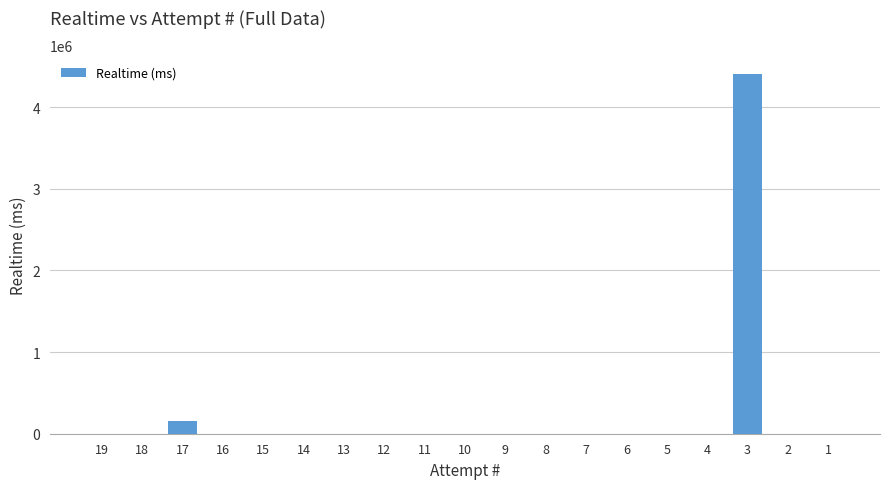

Reading left to right, what are all the values shown in this chart?

0	0	155177	0	0	0	0	0	0	0	0	0	0	0	0	0	4411058	0	0